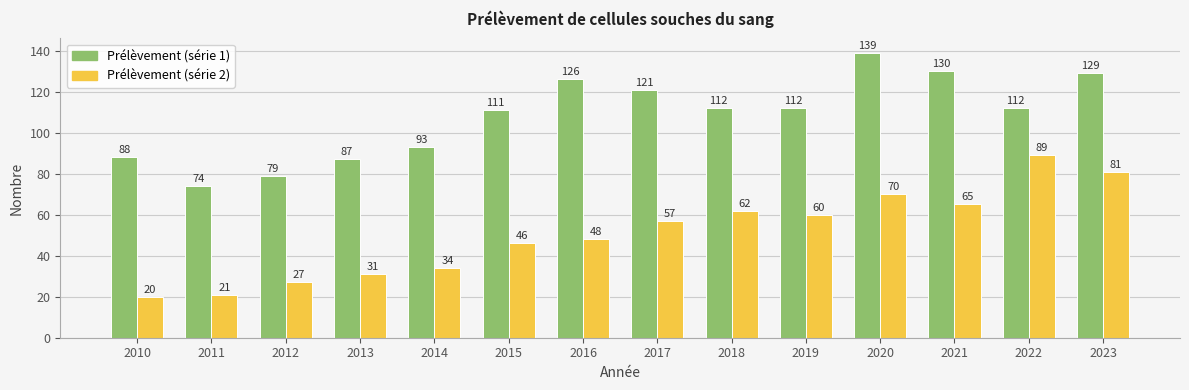

What is the value of the Prélèvement (série 1) bar at the 5th from the left?

93